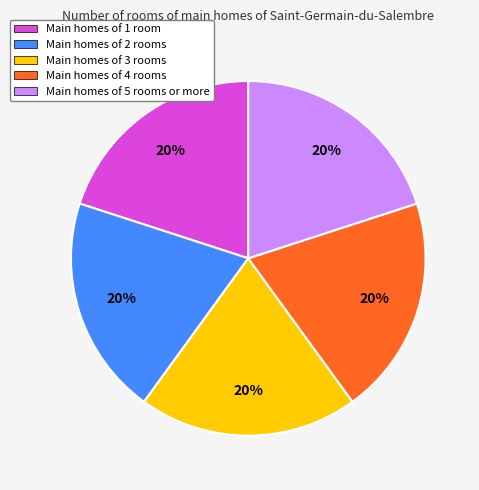

What is the ratio of the value at Main homes of 4 rooms to the value at Main homes of 1 room?

1.0